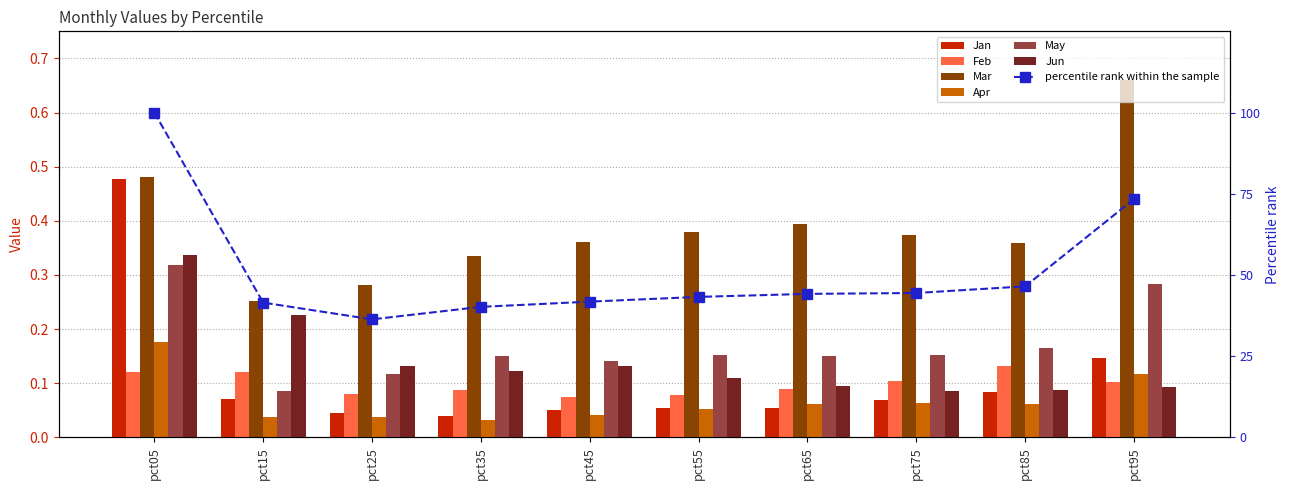

What is the average value of the Mar series?

0.4